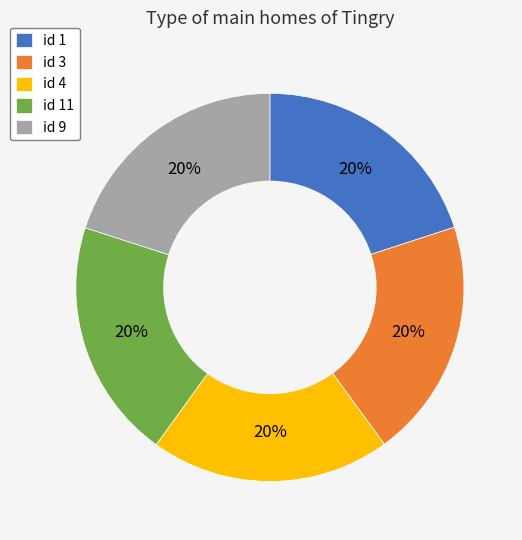

The id 1 slice represents 20% of the pie. True or false?

True